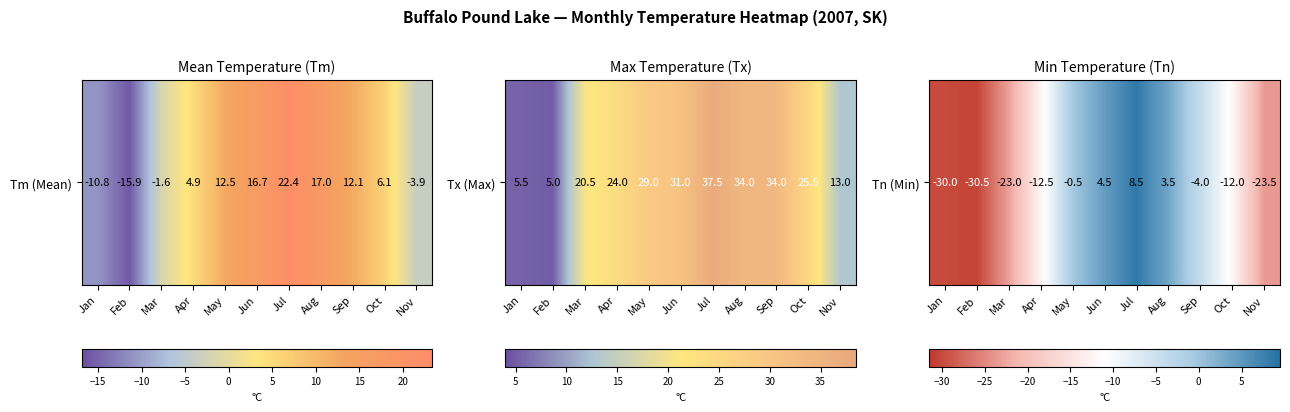

What is the maximum value shown in the chart?

8.5